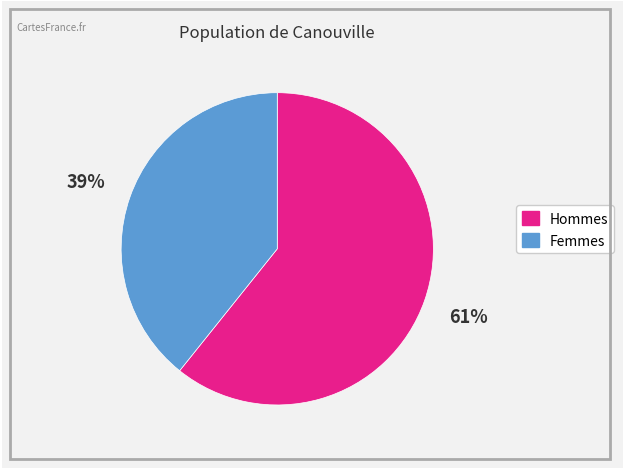

To the nearest percent, what is the average slice percentage?

50%